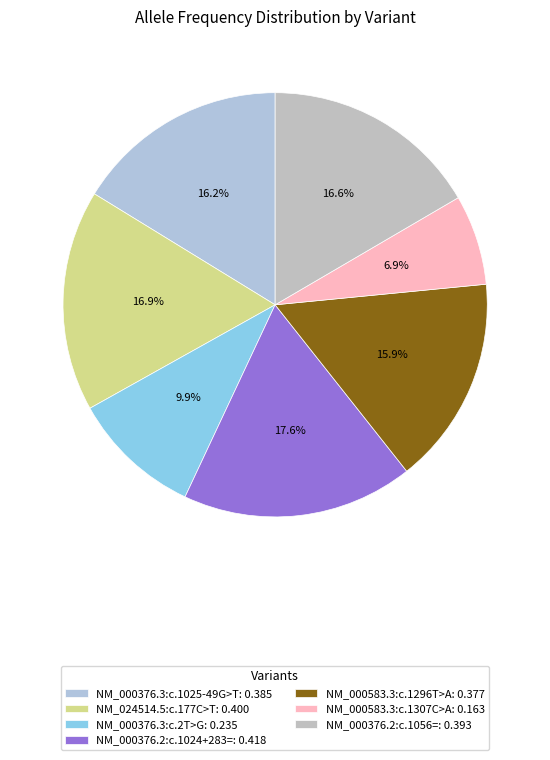

Which slice is the largest?

NM_000376.2:c.1024+283=